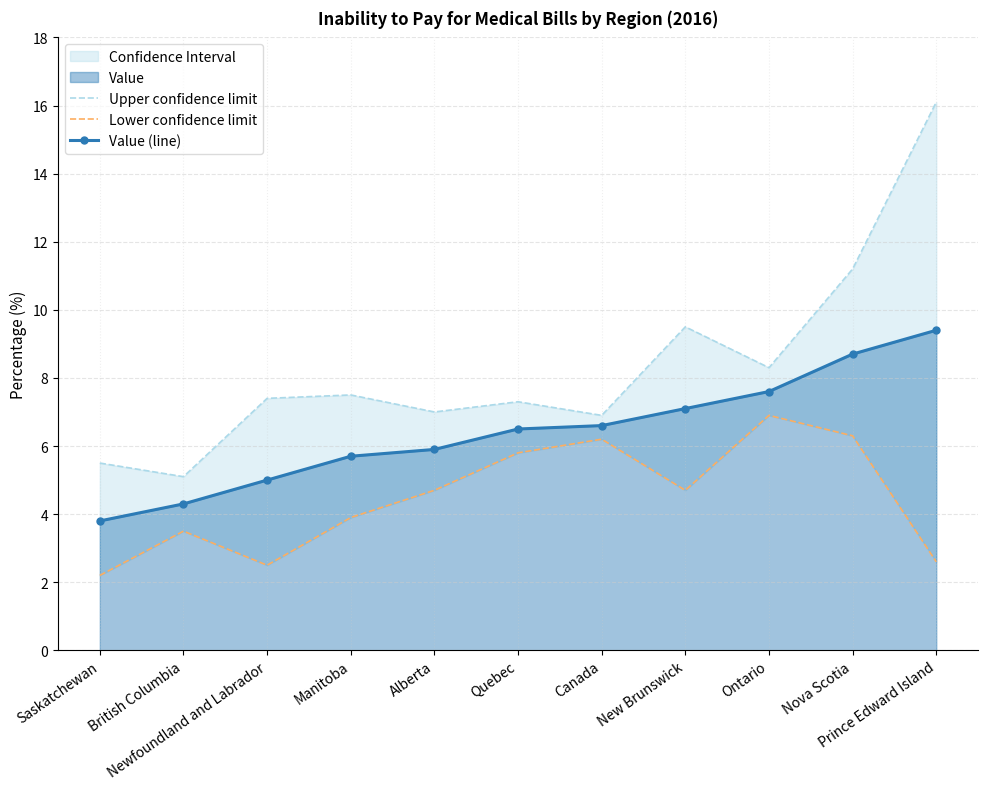

What is the label of the 9th point from the left?

Ontario